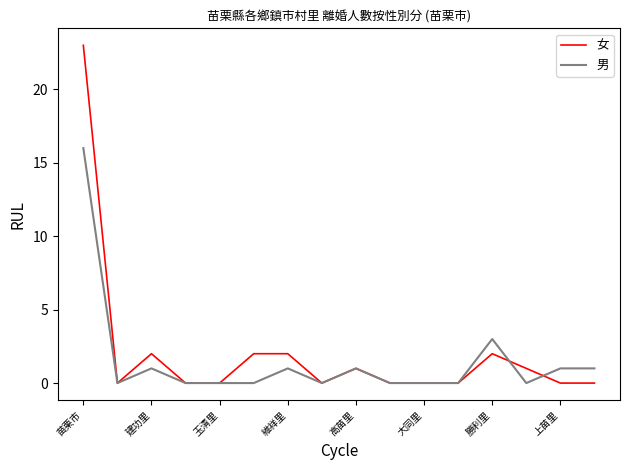

Does the chart display data point markers on the line(s)?

No